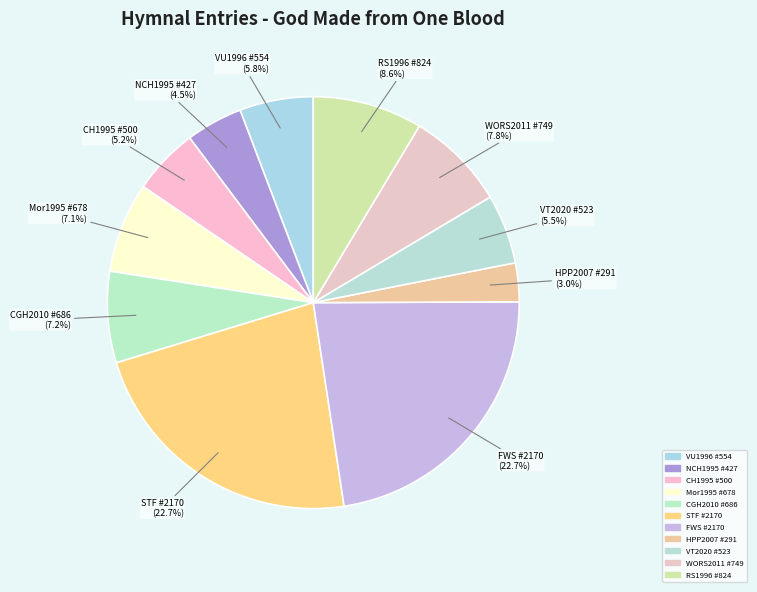

How much of the chart is everything except VU1996 #554?

94.2%